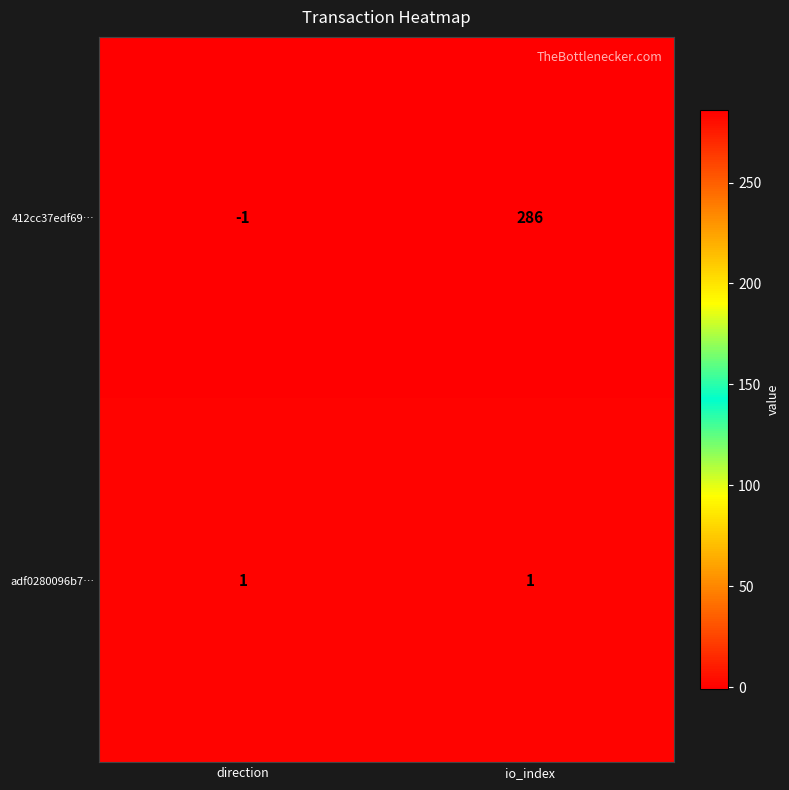

How many series are shown in this chart?

2